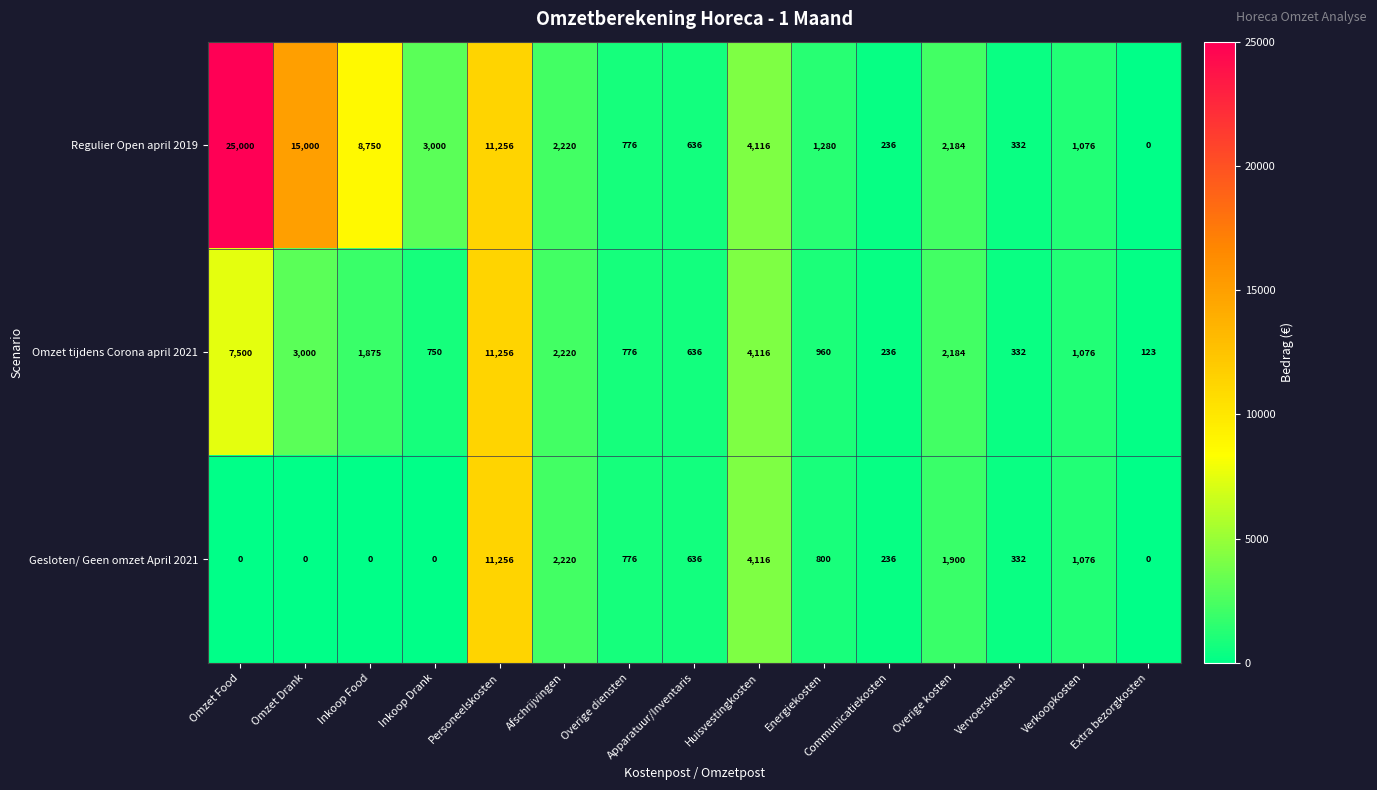

What is the average value of the Omzet tijdens Corona april 2021 series?

2469